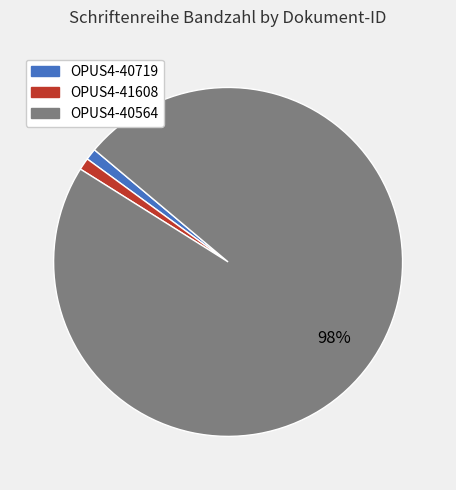

True or false: OPUS4-40719 accounts for 1% of the total.

True